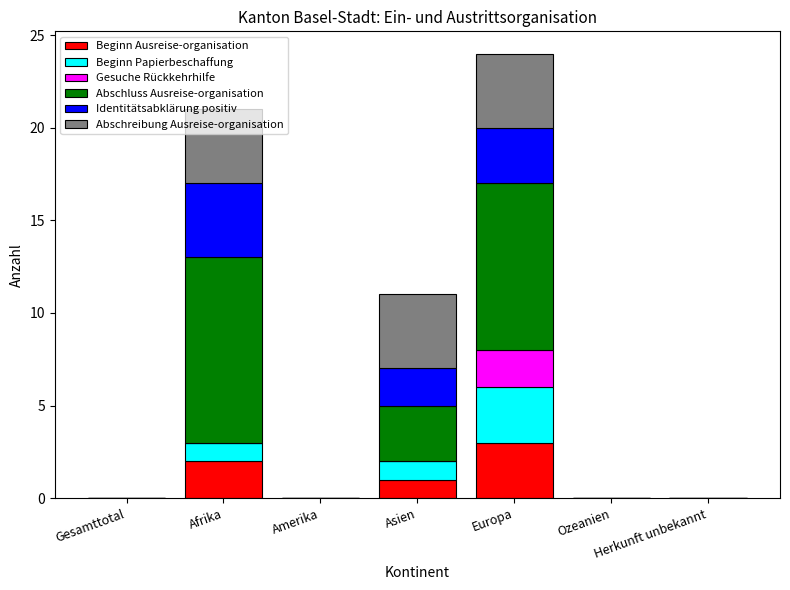

How many series are shown in this chart?

6